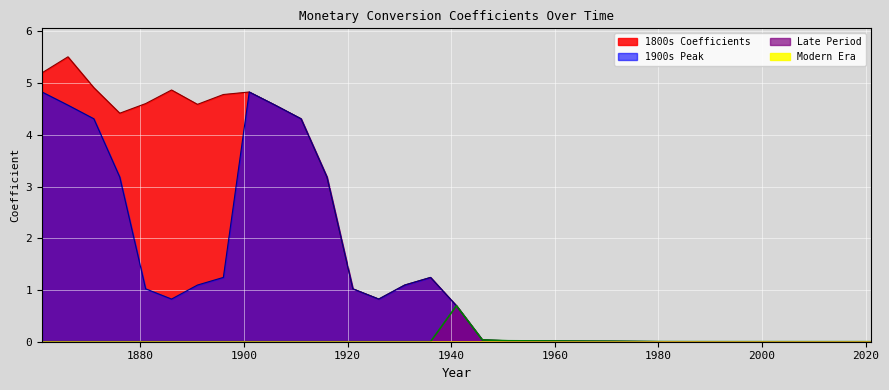

What is the highest value of the Late Period series?

0.7